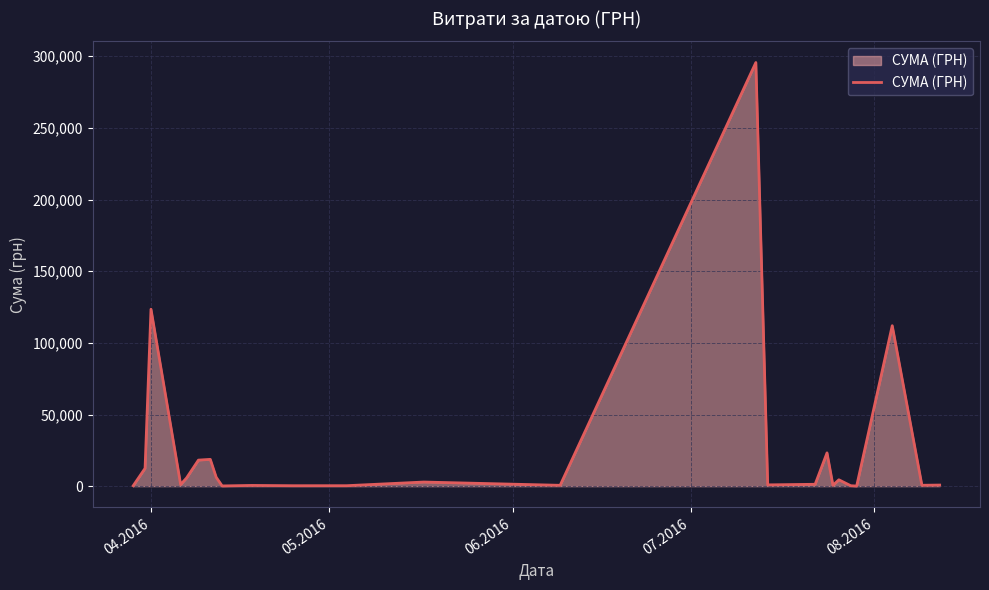

What is the difference between the maximum and minimum values?

295540.8